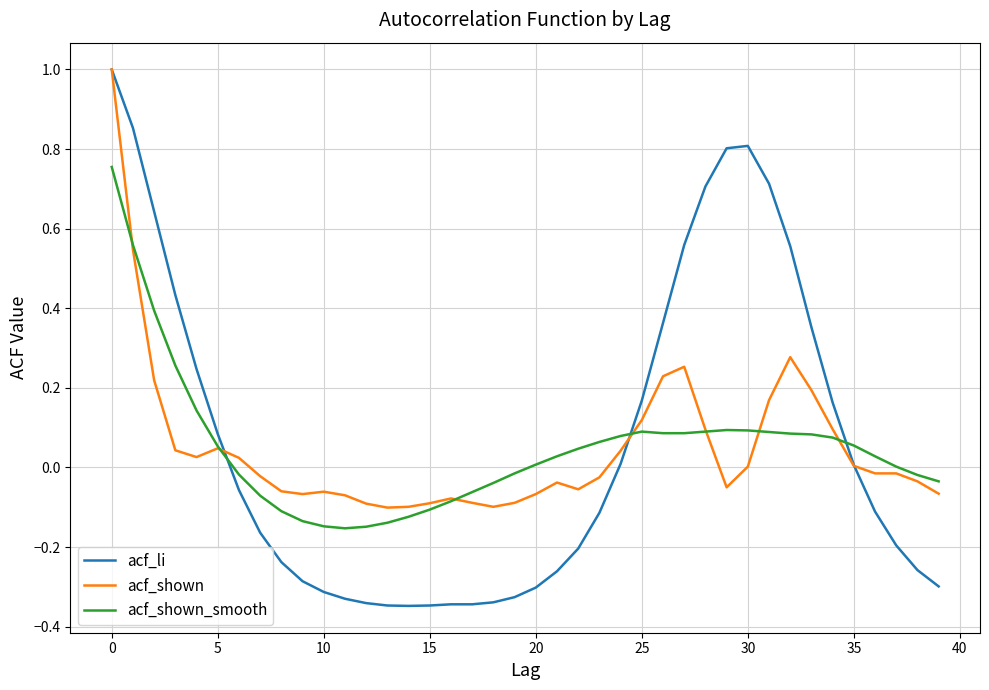

Which series has the widest spread of values?

acf_li